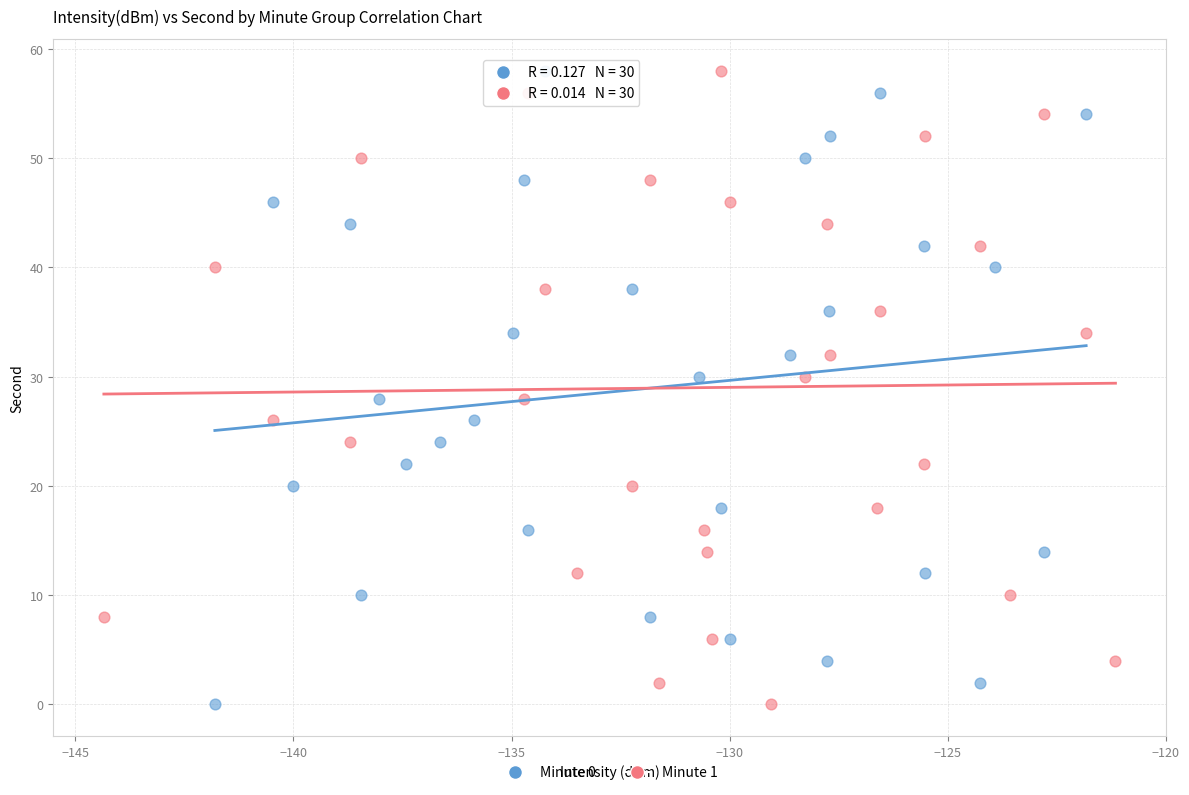

What are all the series names shown in the legend?

Minute 0, Minute 1